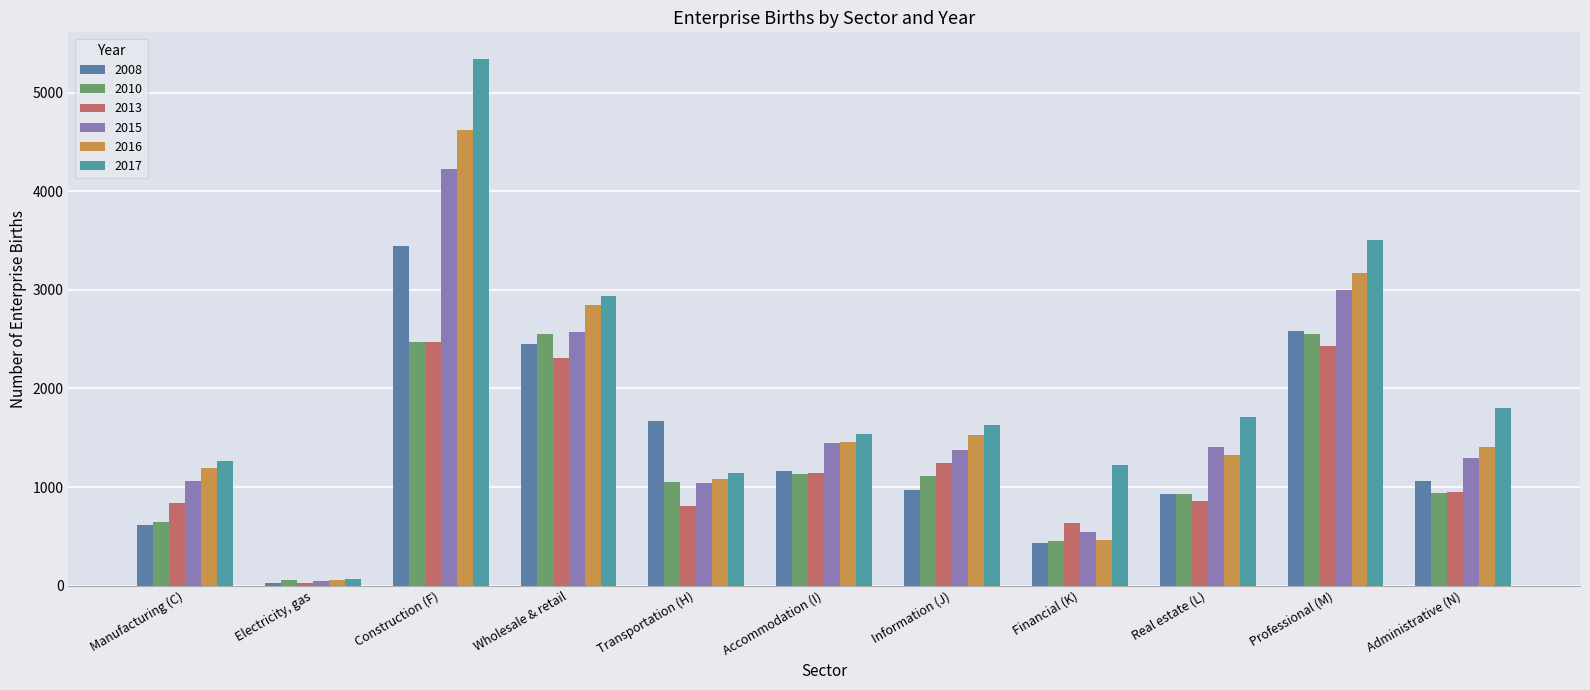

Are the bars horizontal?

No